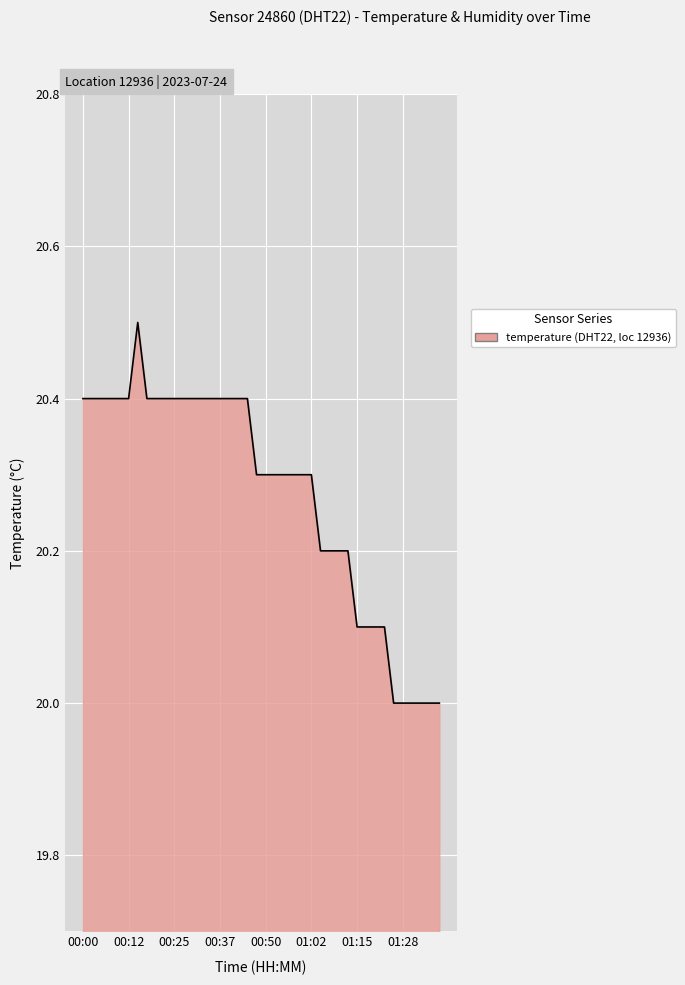

What is the smallest value displayed?

20.0